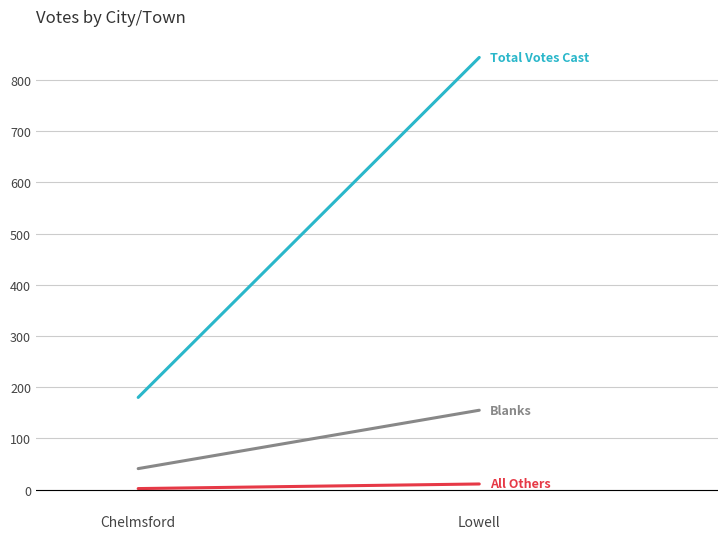

What is the difference between the highest and lowest values at Chelmsford?

178